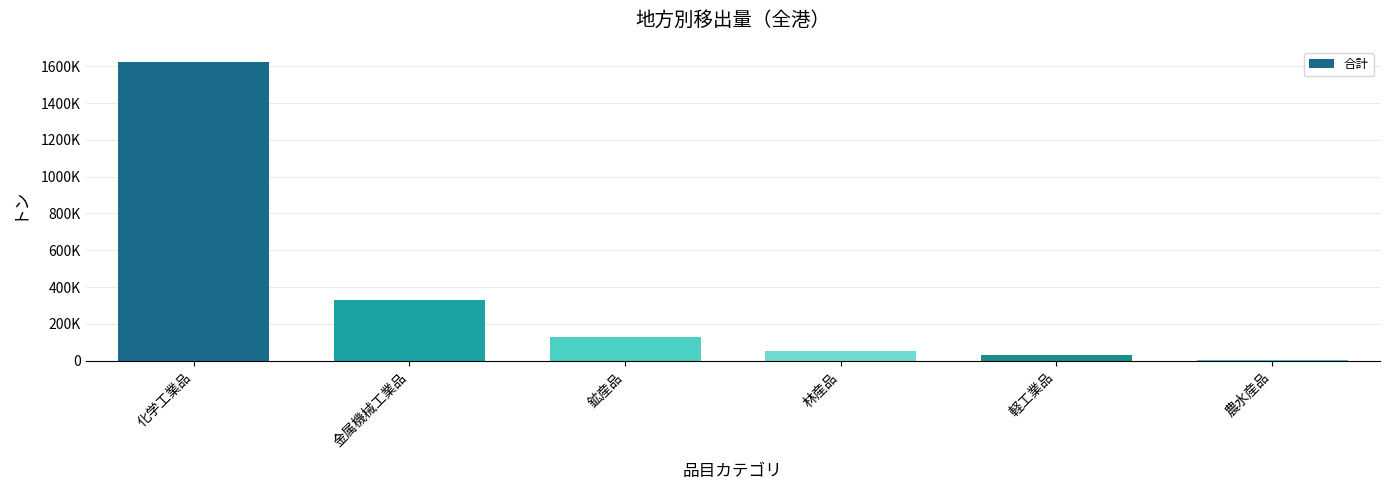

Are the bars horizontal?

No